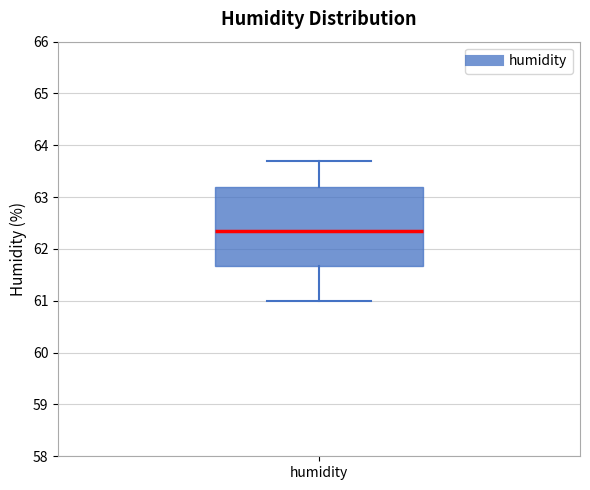

Where is the lower edge of the box for humidity on the y-axis? The values are not printed on the chart, so give them approximately, as read against the axis.

61.7